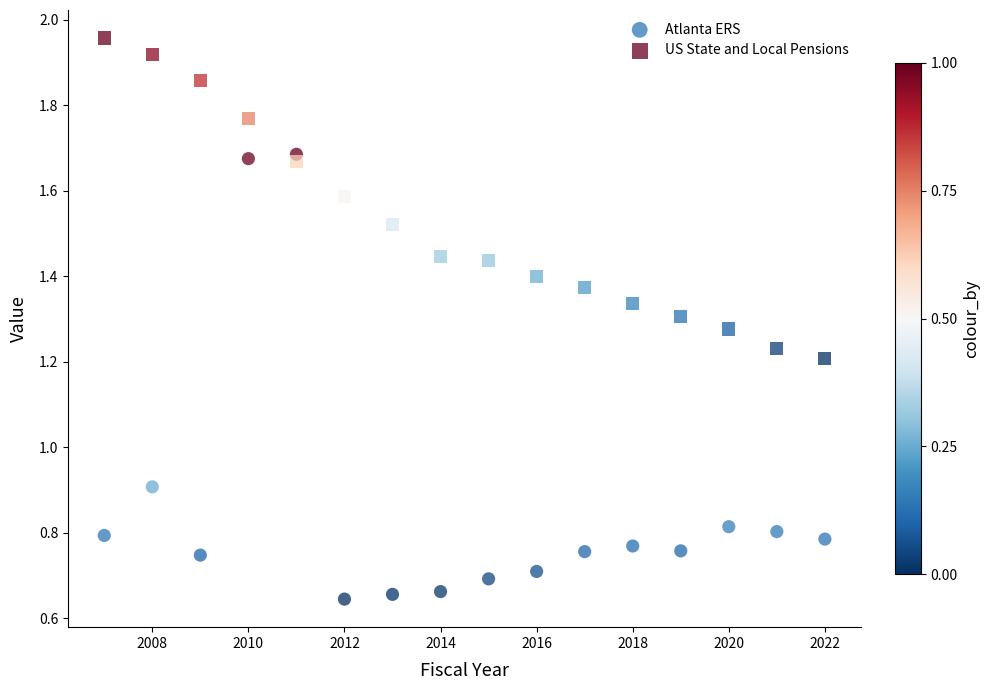

In the Atlanta ERS series, what Y value is closest to 1?

0.9